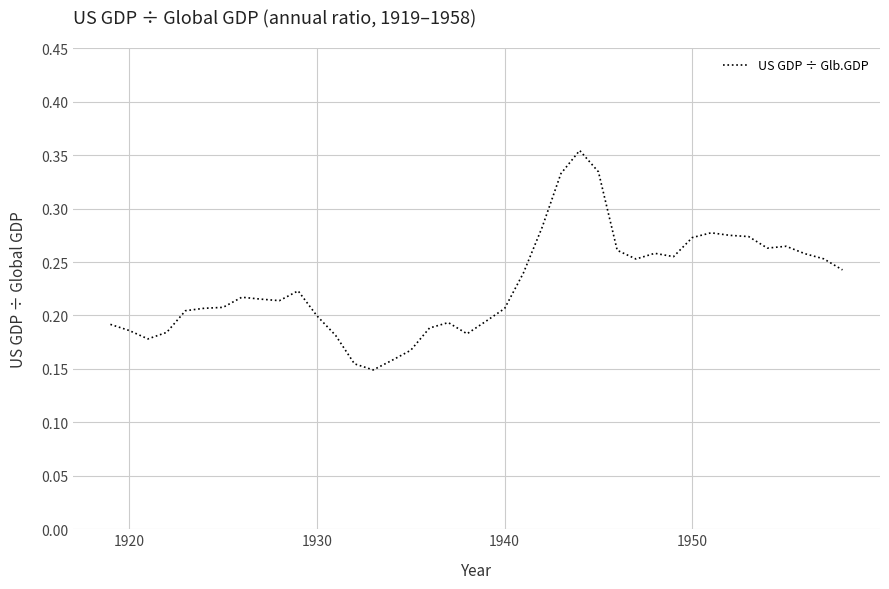

Count the values in the range 0 to 1.

40